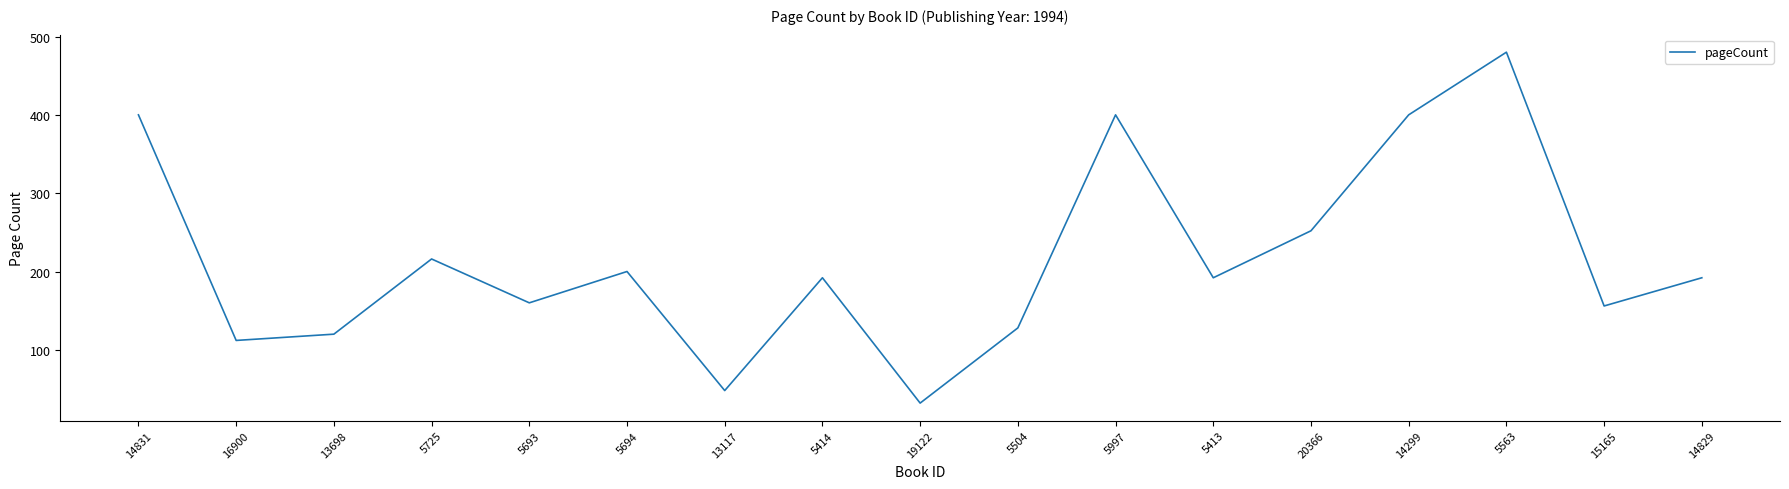

Which has a higher value, 5504 or 5563?

5563